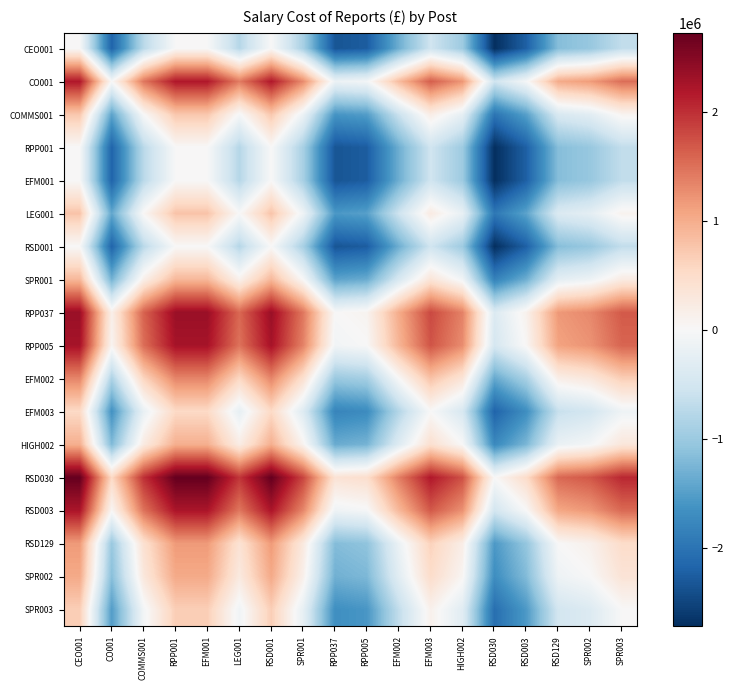

How many distinct data groups are displayed?

18